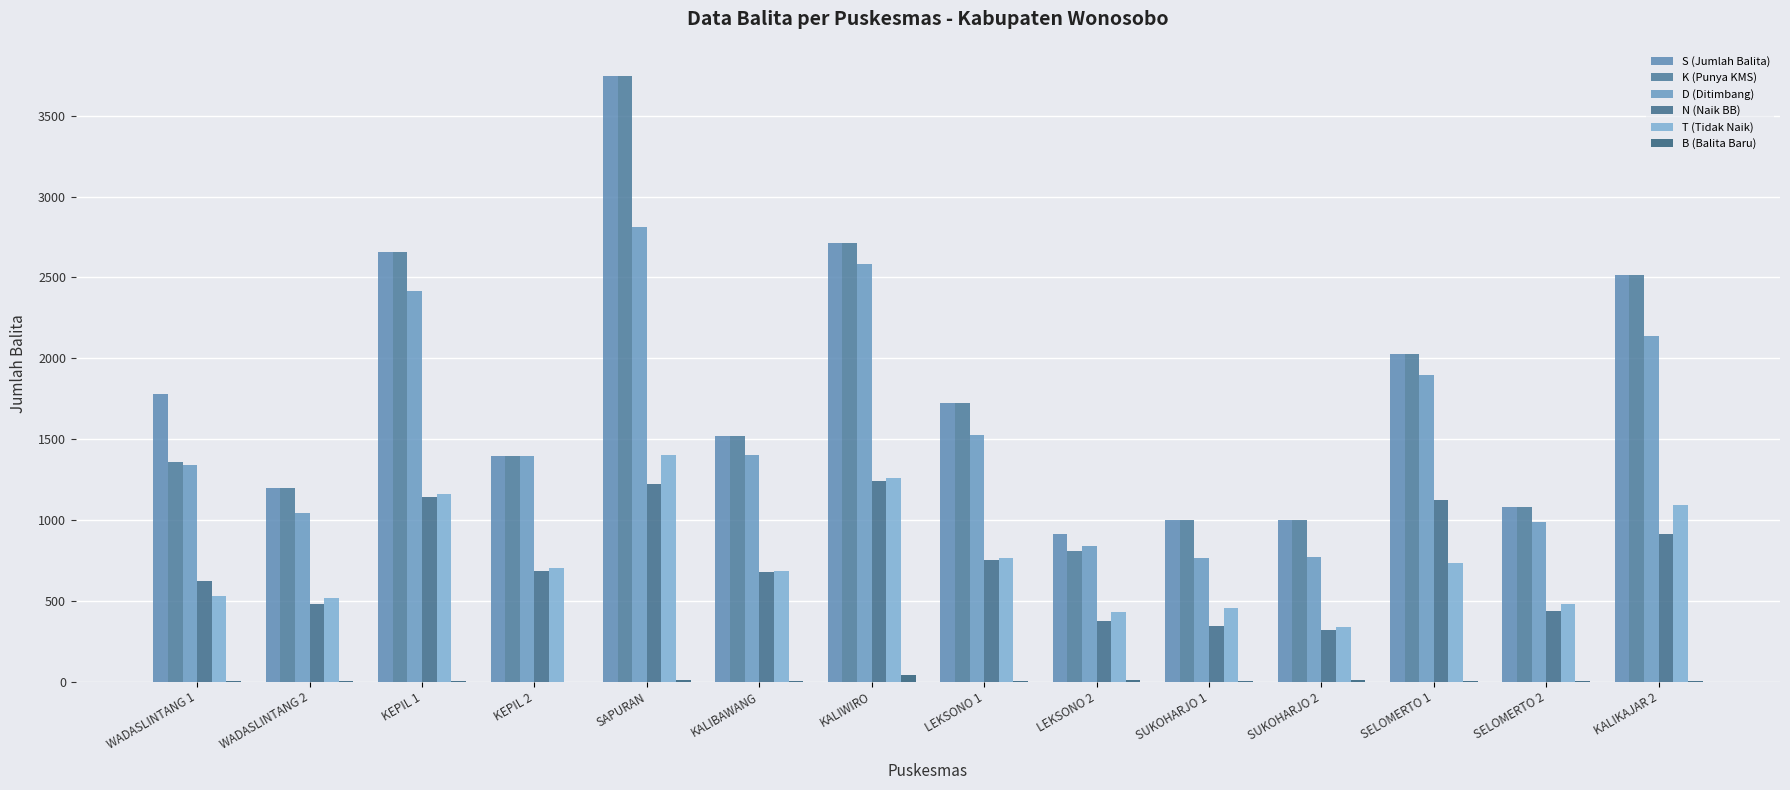

Are the bars horizontal?

No